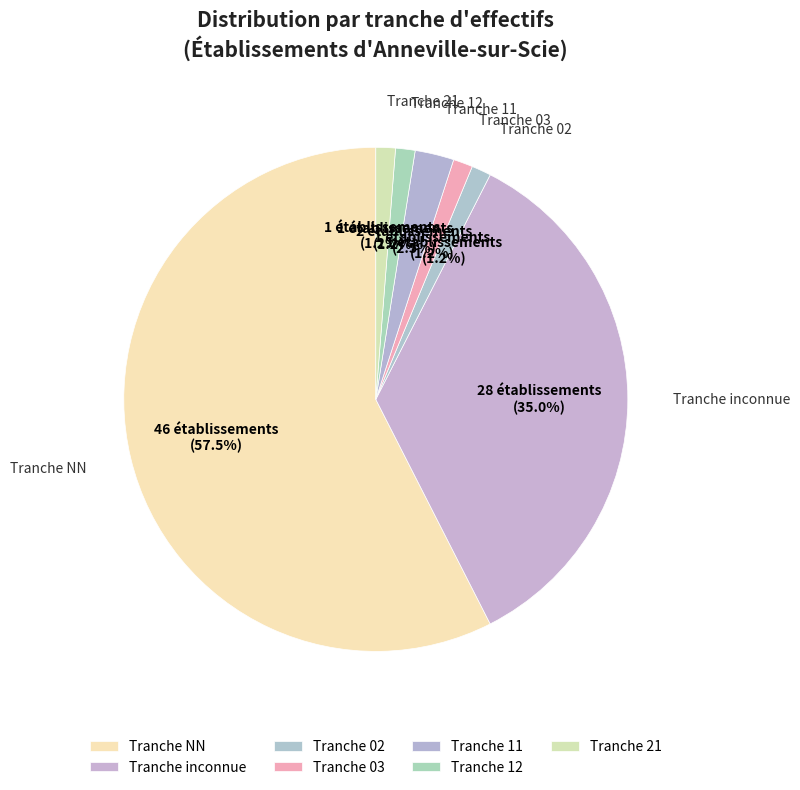

How many segments does this pie chart have?

7